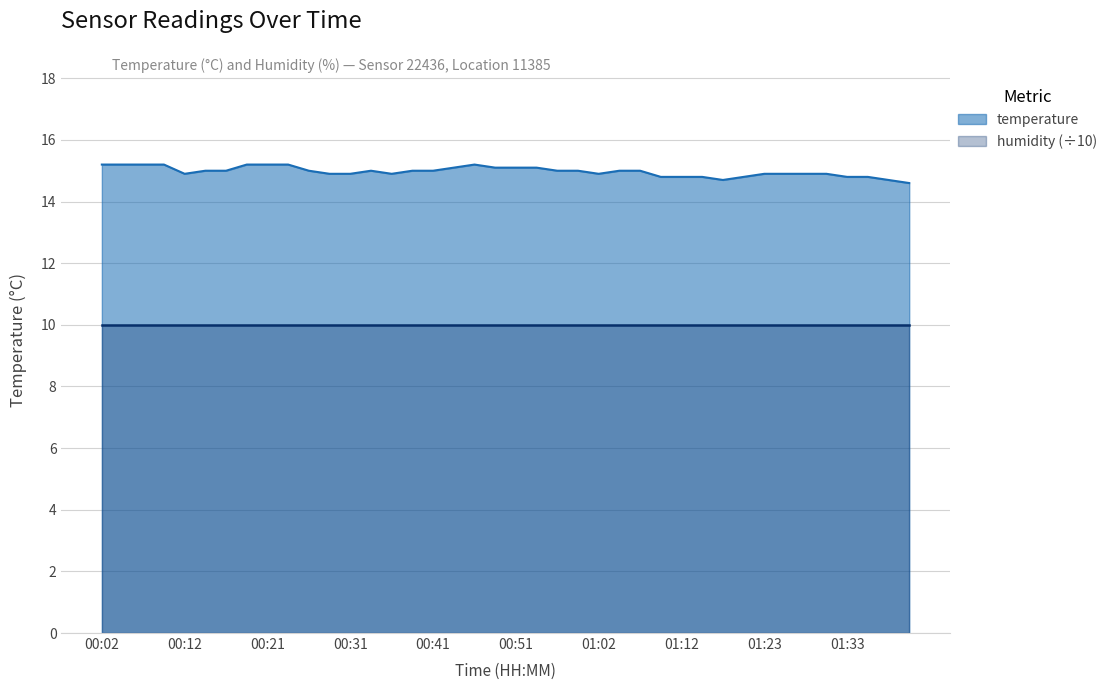

What position from the right is 00:21?

32